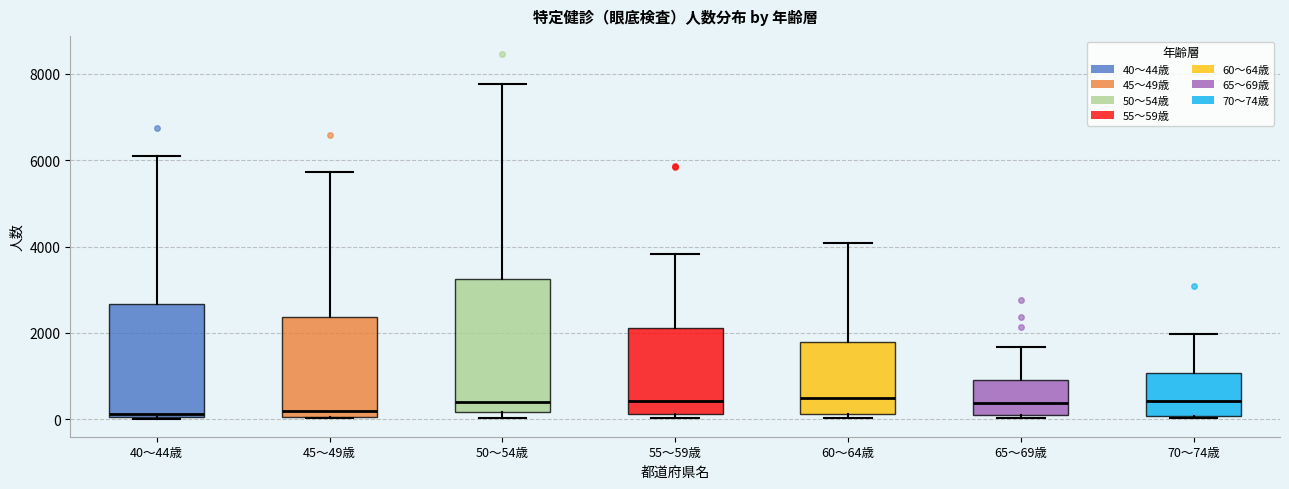

Where does the upper whisker of the box for 50～54歳 end on the y-axis? The values are not printed on the chart, so give them approximately, as read against the axis.

7800